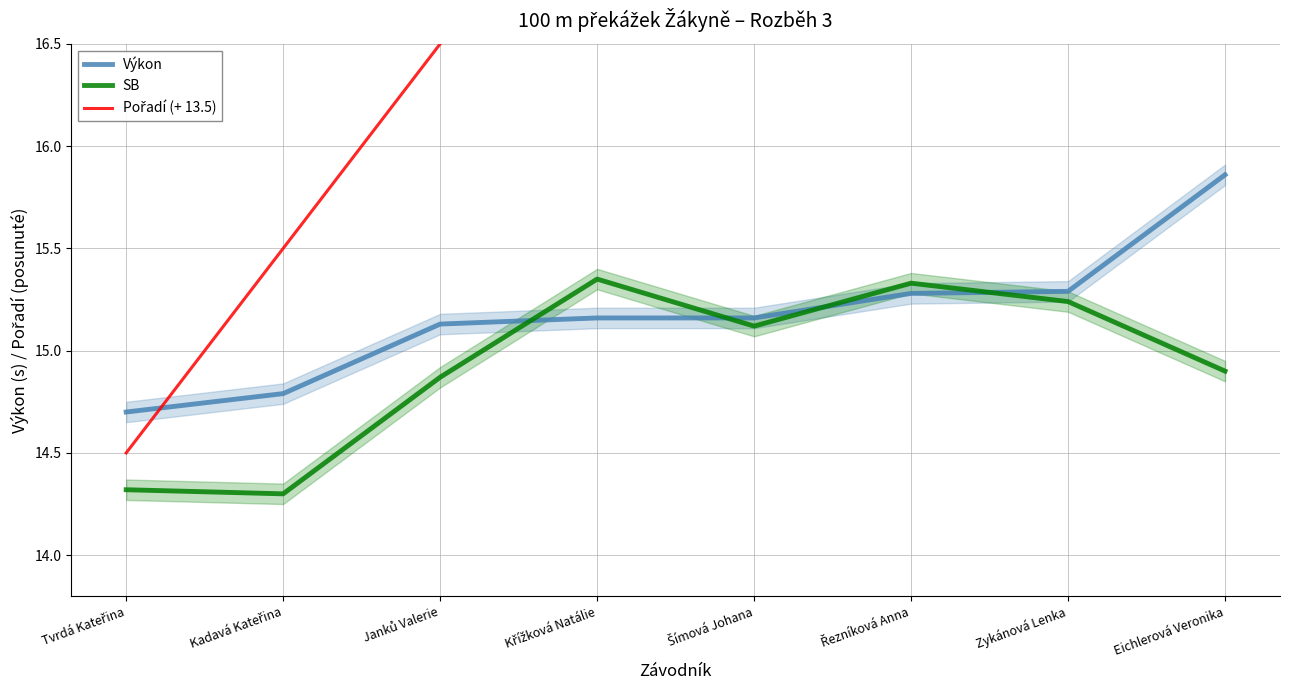

Which category has the lowest value across all series?

Kadavá Kateřina